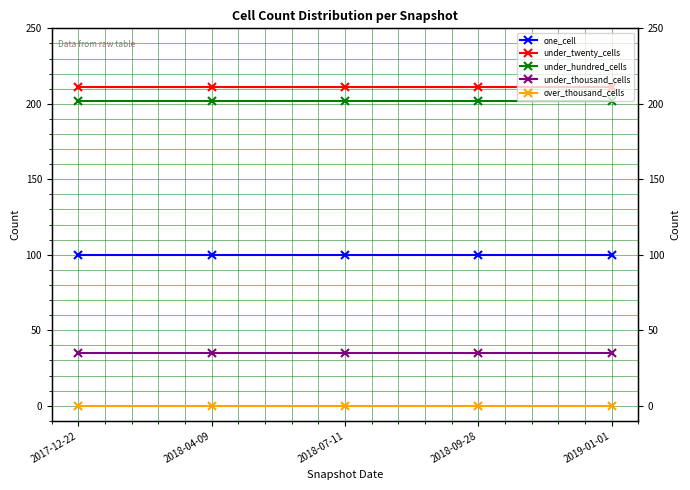

Where is under_thousand_cells nearest to the value 35?

2017-12-22